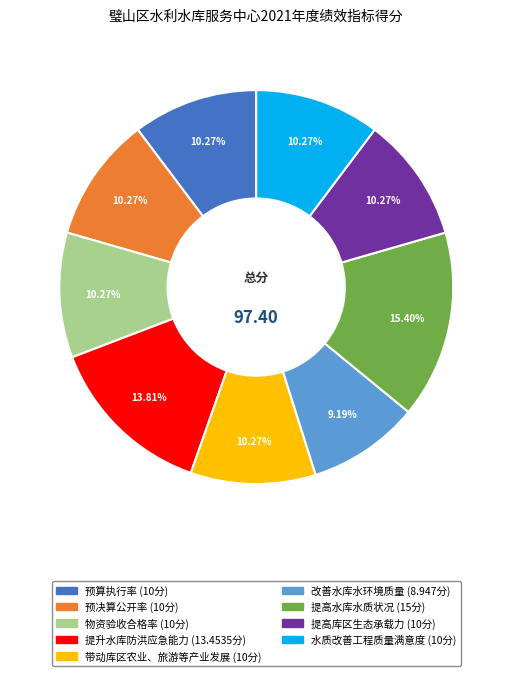

Does 改善水库水环境质量 represent more than half of the total?

No